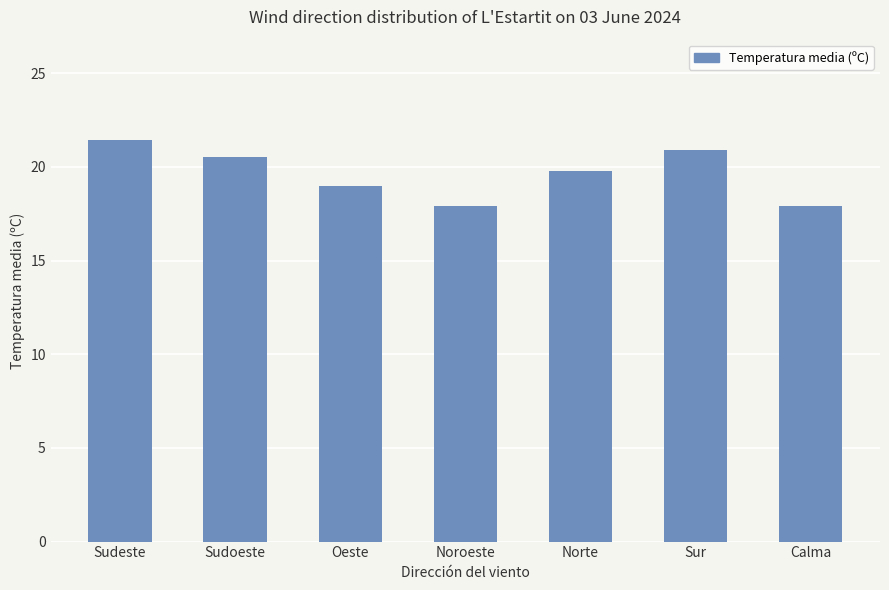

Reading left to right, what are all the values shown in this chart?

21.4	20.6	19.0	17.9	19.8	20.9	17.9